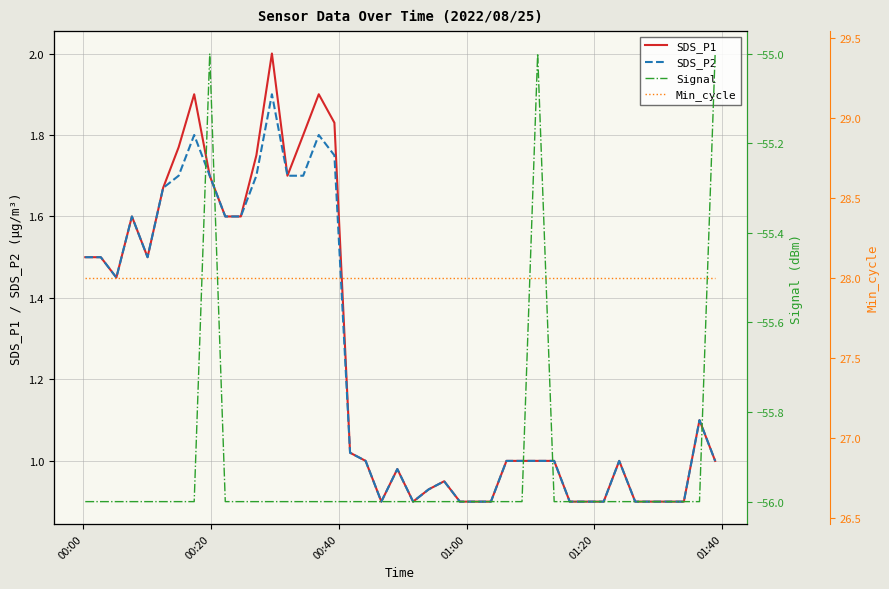

Where does the SDS_P2 series first go above 1?

00:00